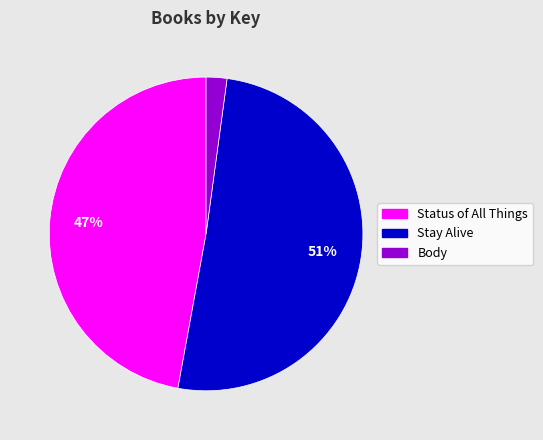

To the nearest percent, what is the difference between the Status of All Things and Body slice percentages?

45%